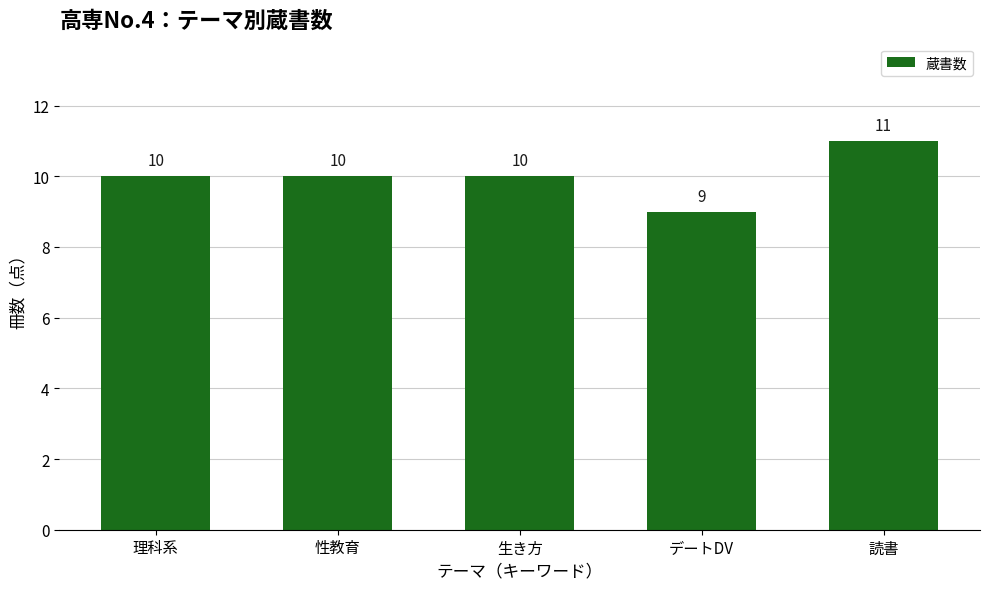

Is it true that the value at 読書 is 7?

False